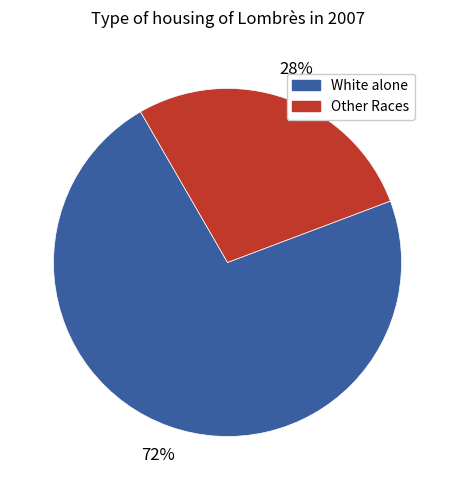

How many segments does this pie chart have?

2